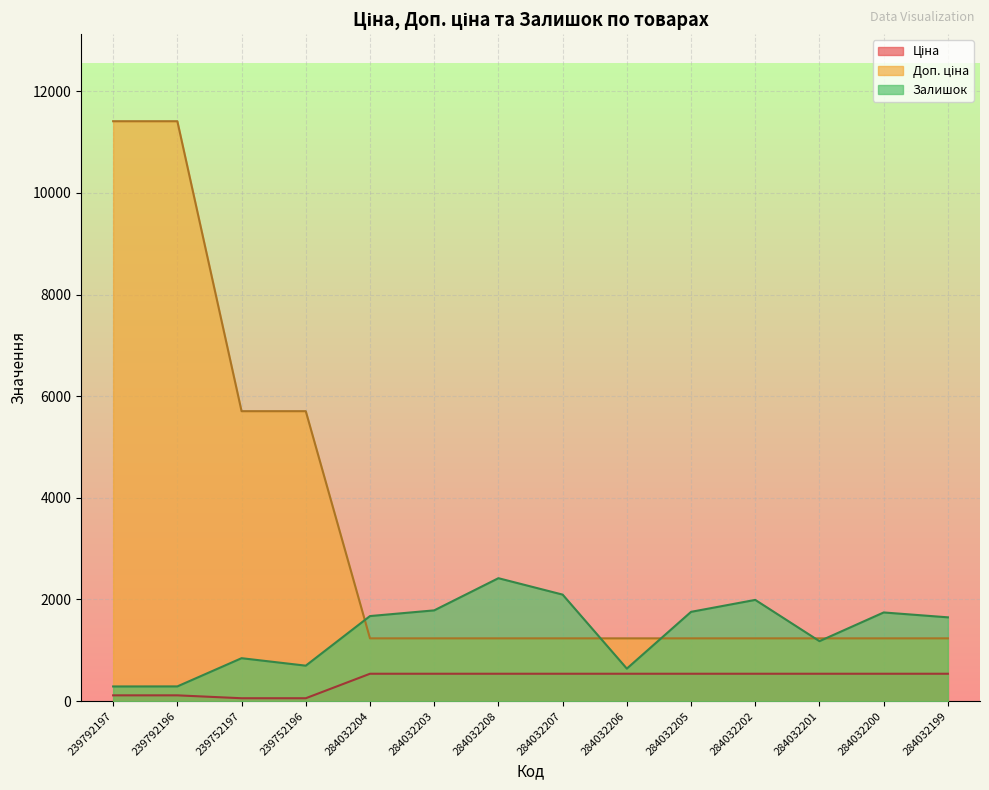

True or false: Ціна has more than 0 interior local peaks.

False